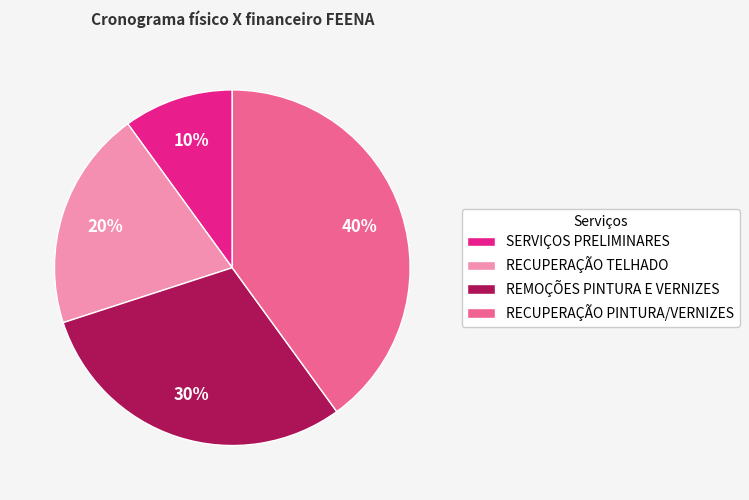

To the nearest percent, what is the difference between the SERVIÇOS PRELIMINARES and RECUPERAÇÃO PINTURA/VERNIZES slice percentages?

30%